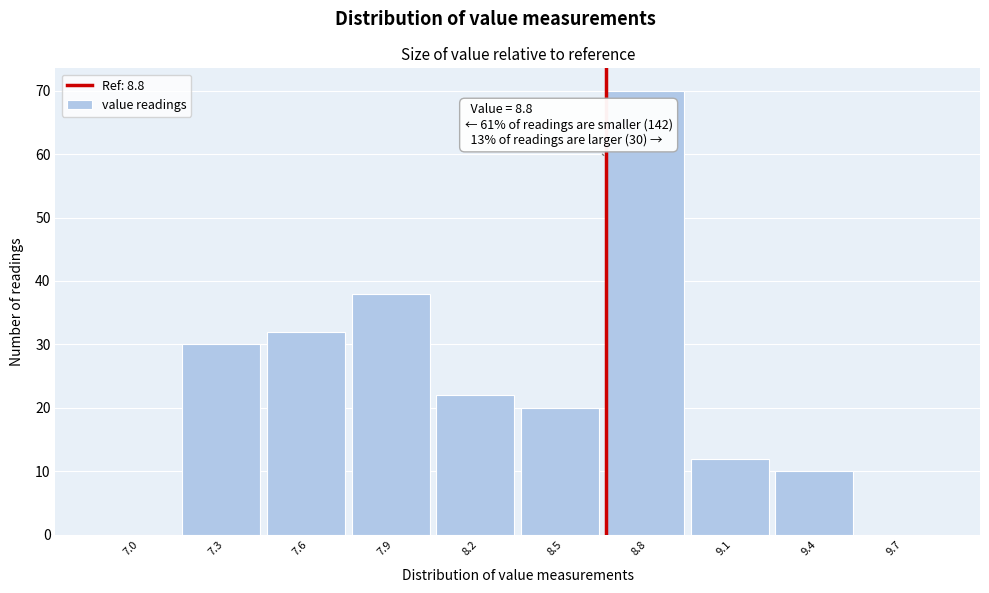

Reading left to right, transcribe all the data shown in this chart.

7.0=0	7.3=30	7.6=32	7.9=38	8.2=22	8.5=20	8.8=70	9.1=12	9.4=10	9.7=0